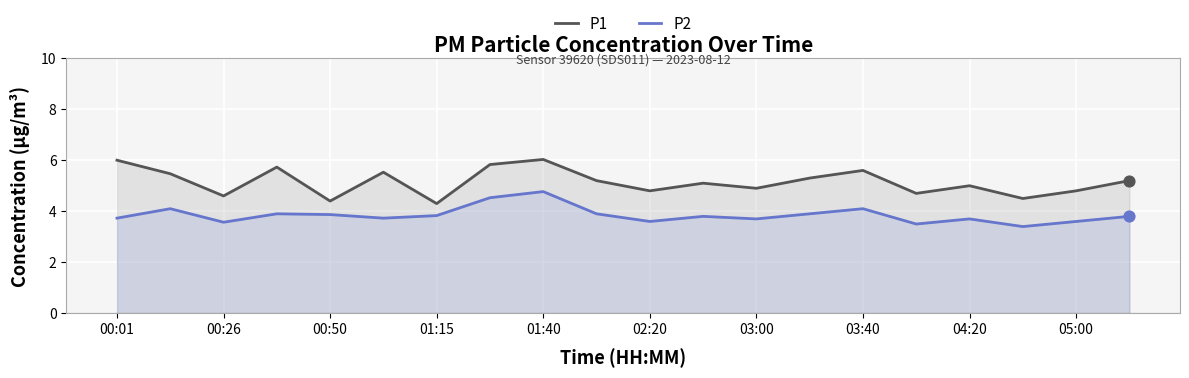

Which series has the largest total across all categories?

P1